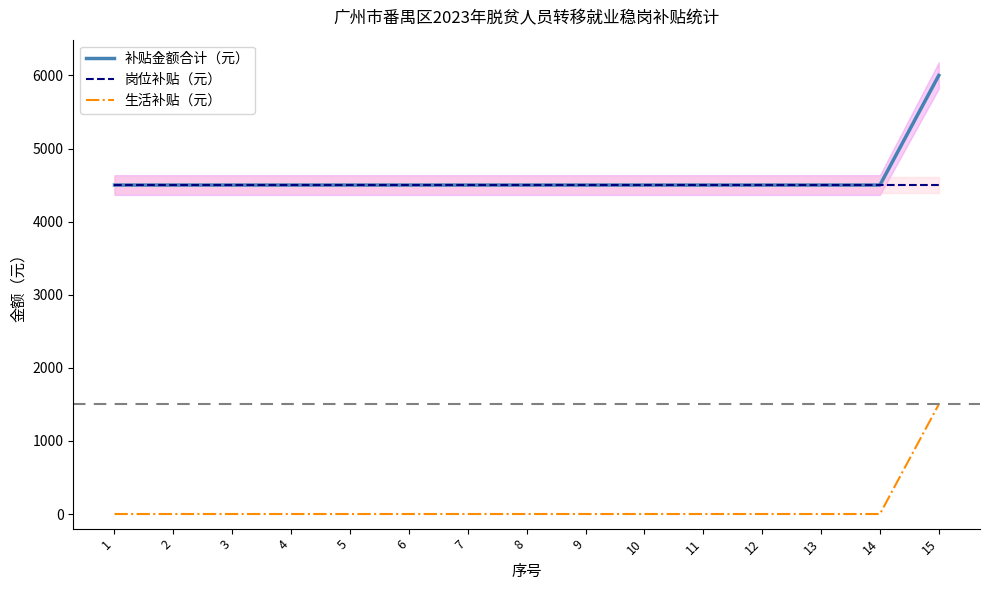

True or false: 岗位补贴（元） has a value of 6323 at 8.

False